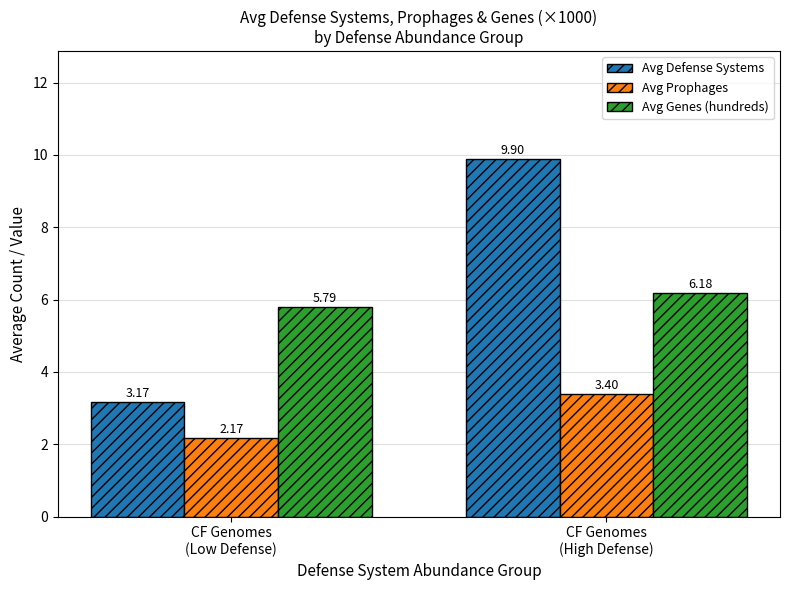

Count the number of data series in this chart.

3